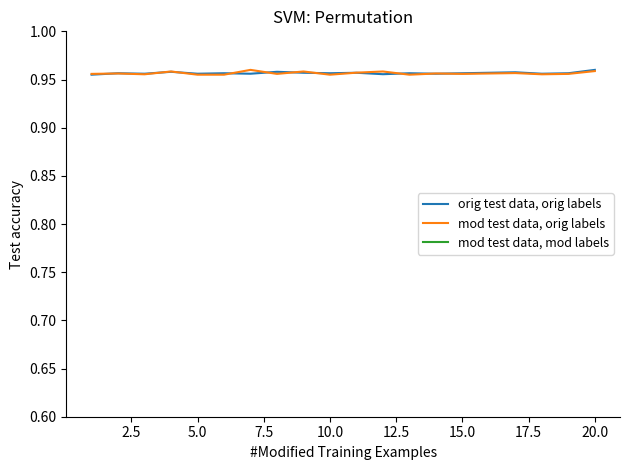

True or false: mod test data, orig labels has more than 1 interior local peaks.

True